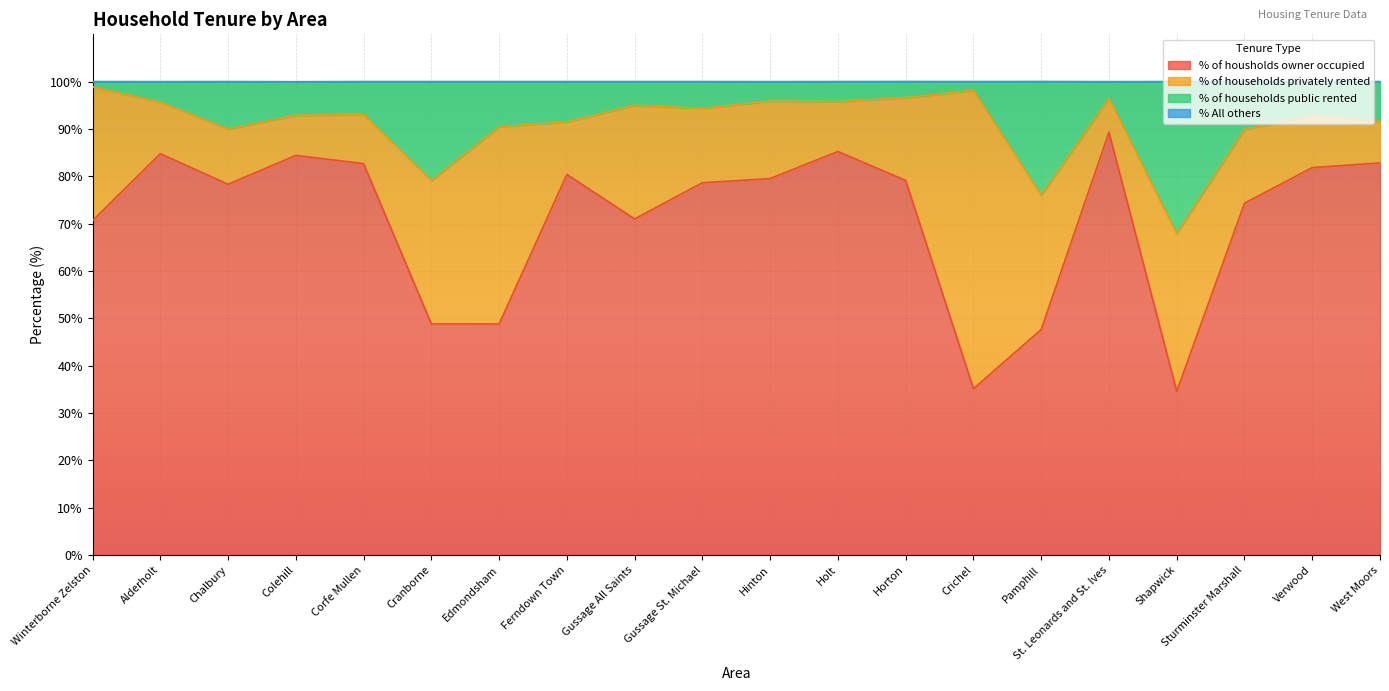

What is the minimum value for % of housholds owner occupied?

34.6